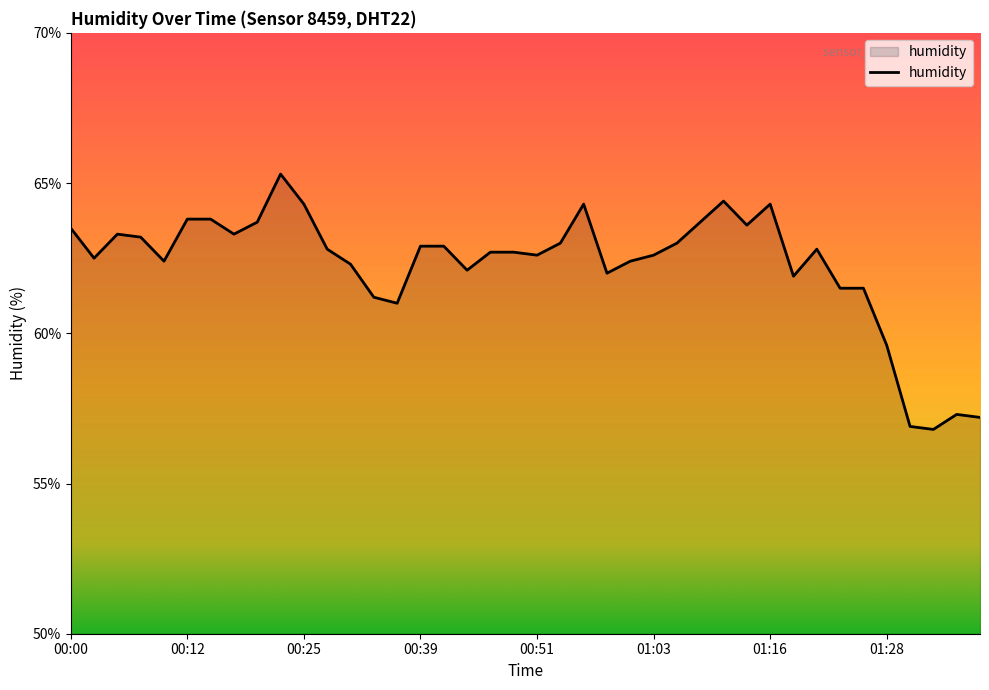

What is the difference between the maximum and minimum values?

8.5